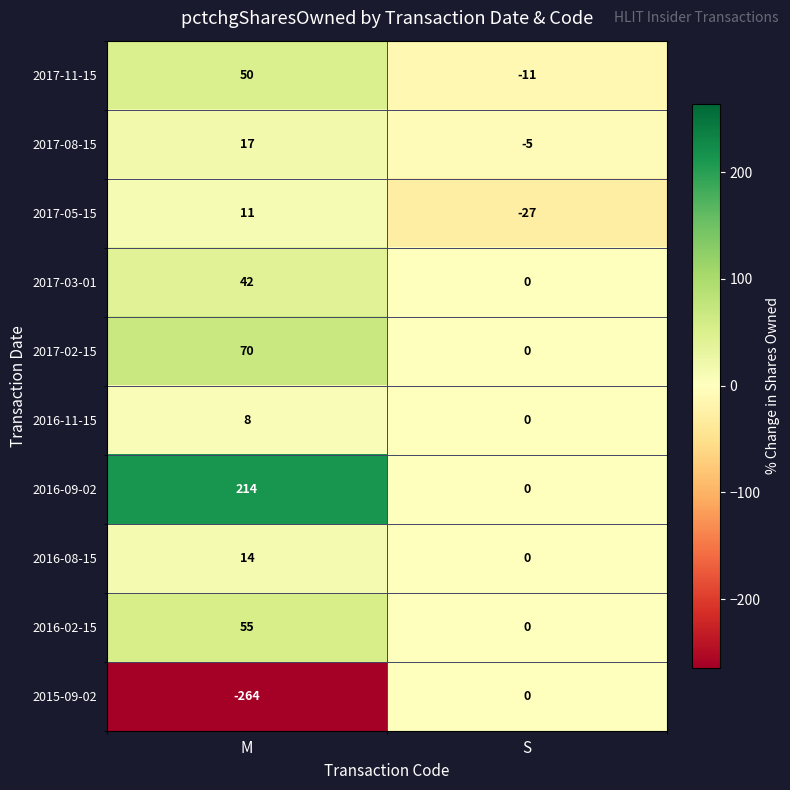

Which category has the lowest value across all series?

M